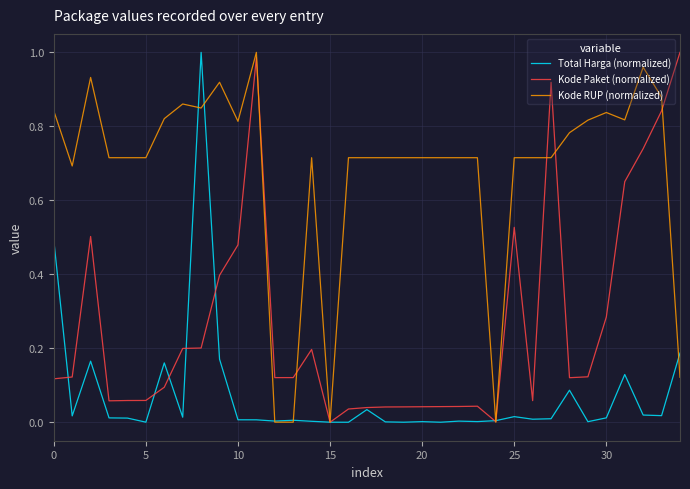

List the series in order of their overall mean, lowest first.

Total Harga (normalized), Kode Paket (normalized), Kode RUP (normalized)